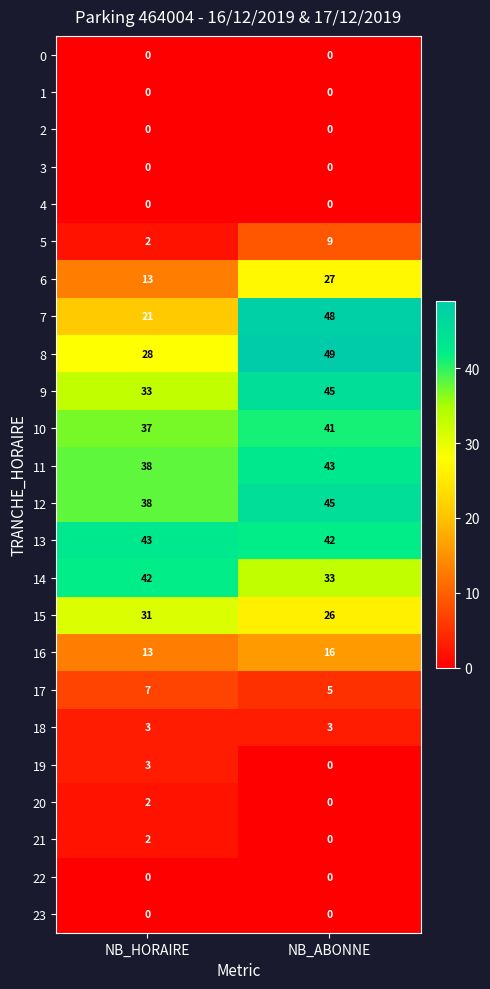

At which category is the sum across all series the highest?

NB_ABONNE